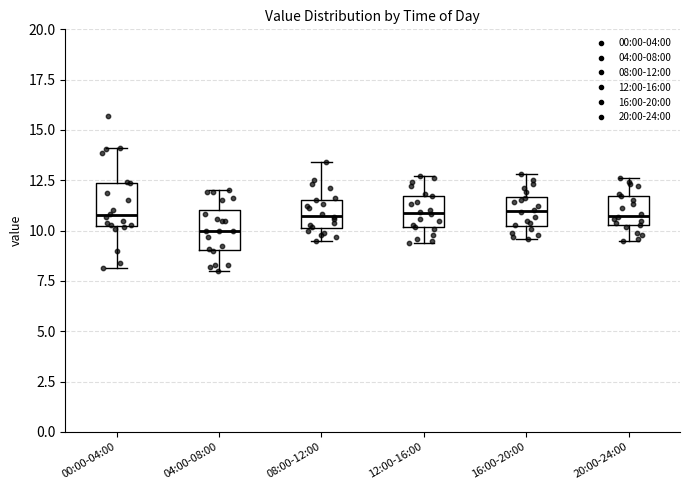

Where is the lower edge of the box for 12:00-16:00 on the y-axis? The values are not printed on the chart, so give them approximately, as read against the axis.

10.0